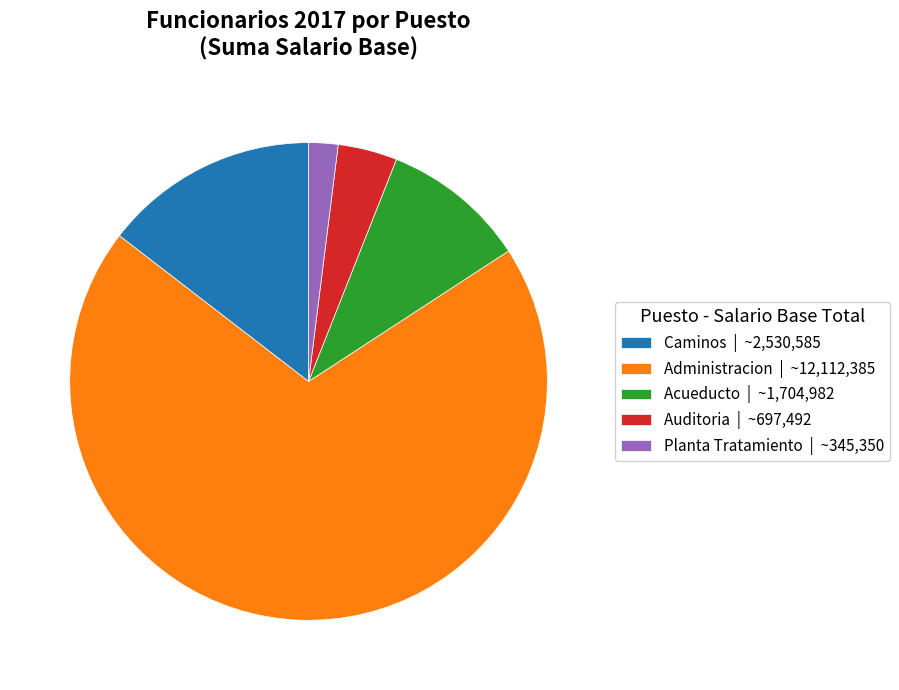

The Acueducto | ~1,704,982 slice represents 10% of the pie. True or false?

True